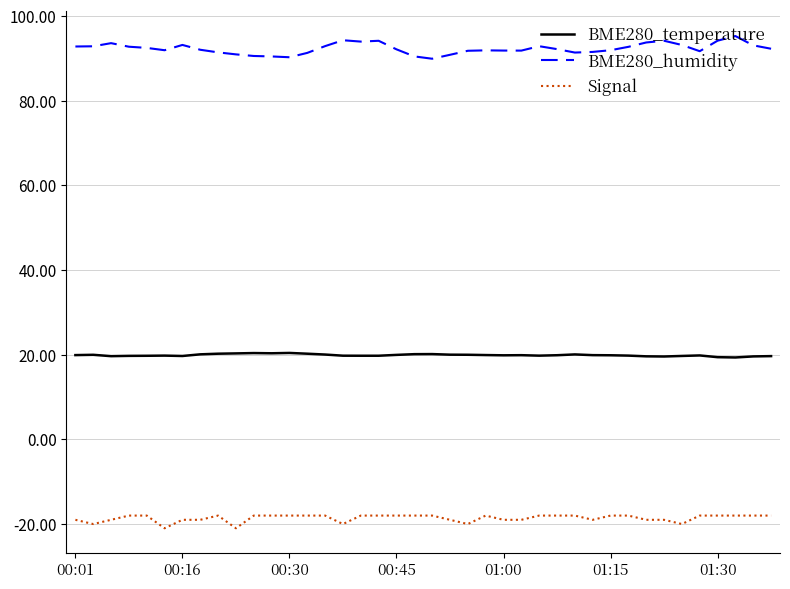

Rank the series by their average value, from lowest to highest.

Signal, BME280_temperature, BME280_humidity